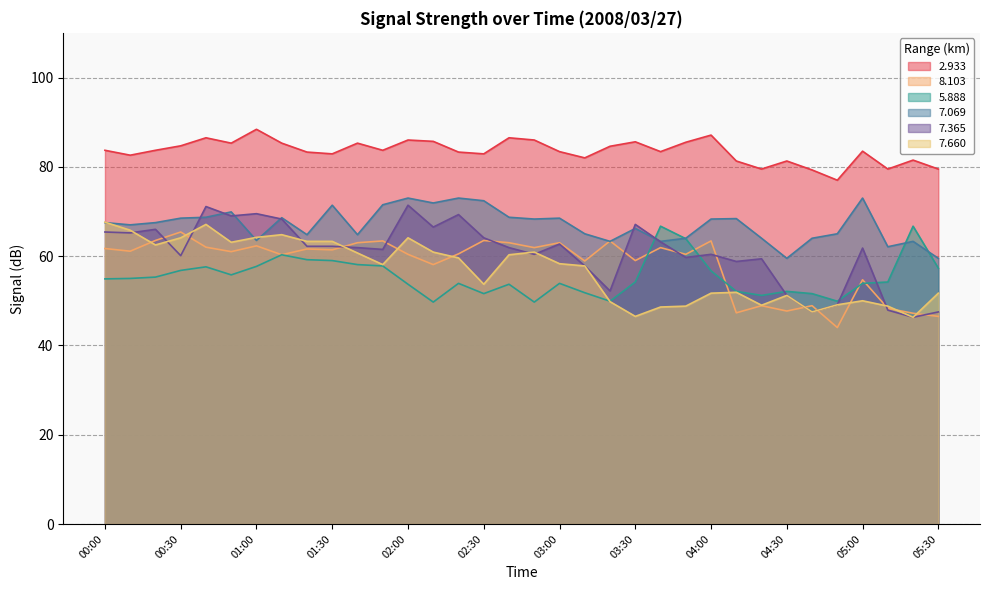

What is the total value across all series at 04:00?

387.6